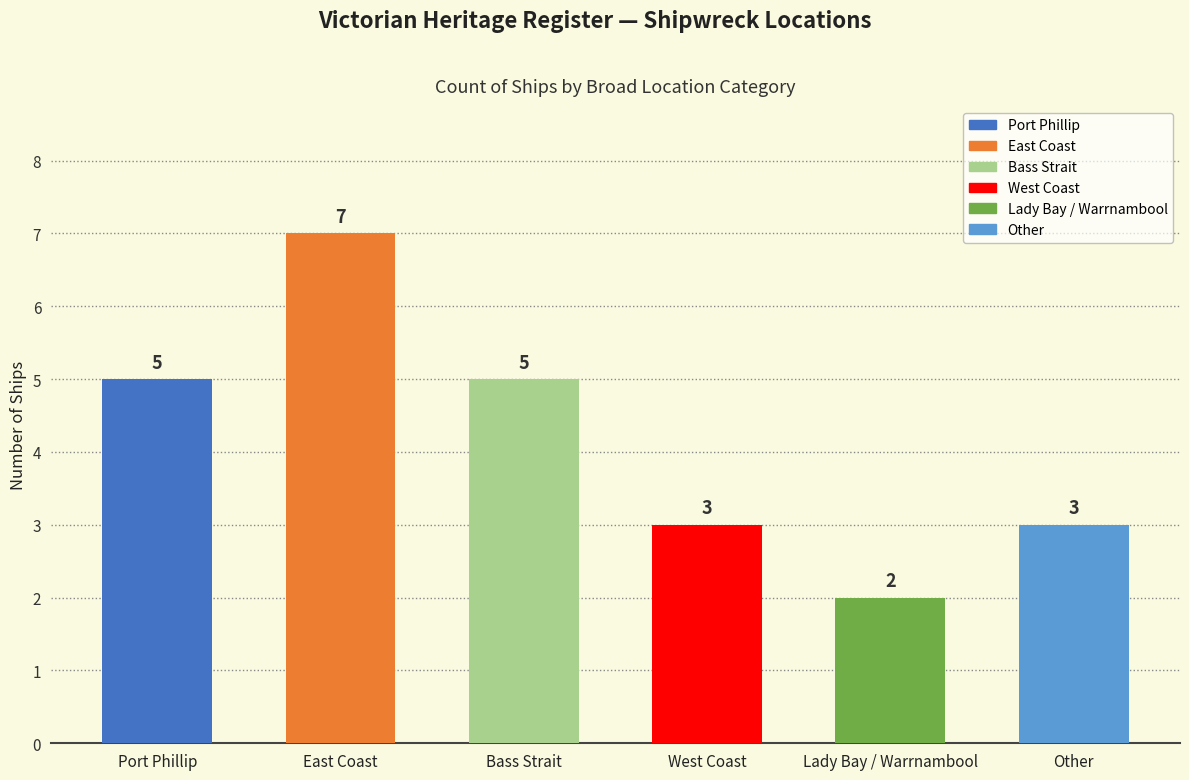

What position from the right is West Coast?

3